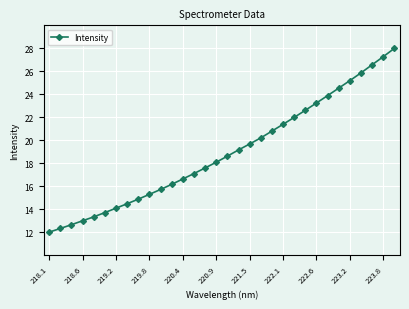

What is the value of the 20th point from the left?

20.2